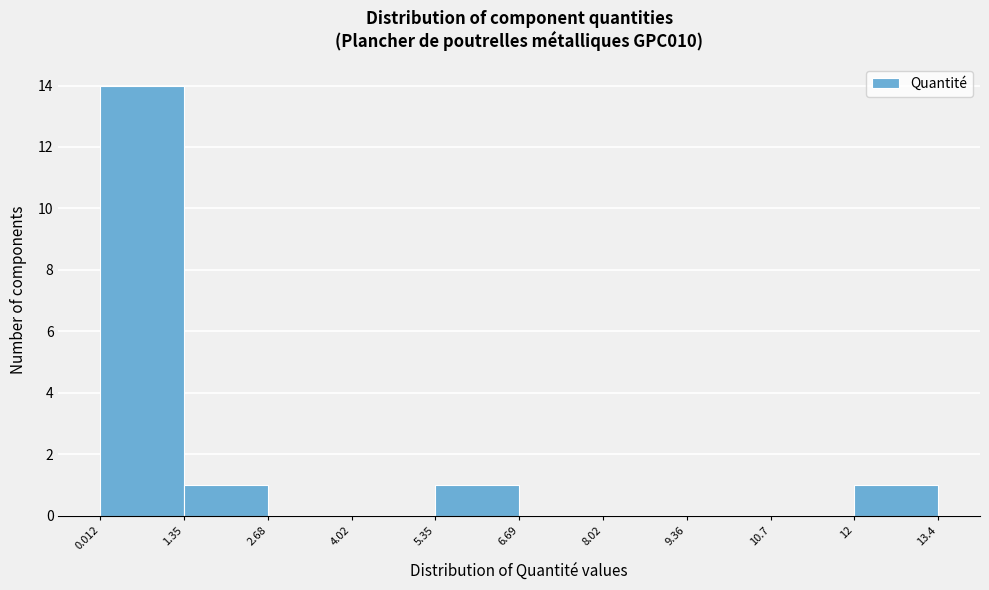

How tall is the bar that spans 1.35 to 2.68 on the x-axis? The values are not printed on the chart, so give them approximately, as read against the axis.

1